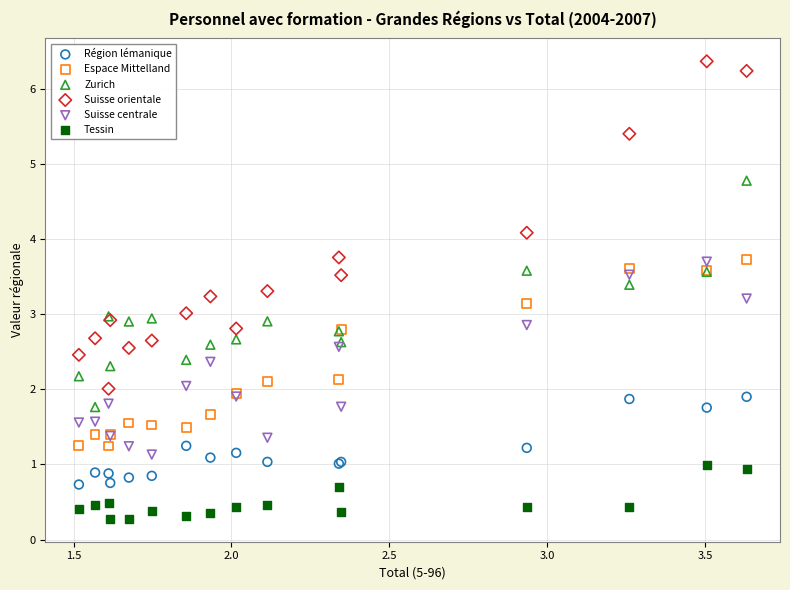

What are all the series names shown in the legend?

Région lémanique, Espace Mittelland, Zurich, Suisse orientale, Suisse centrale, Tessin